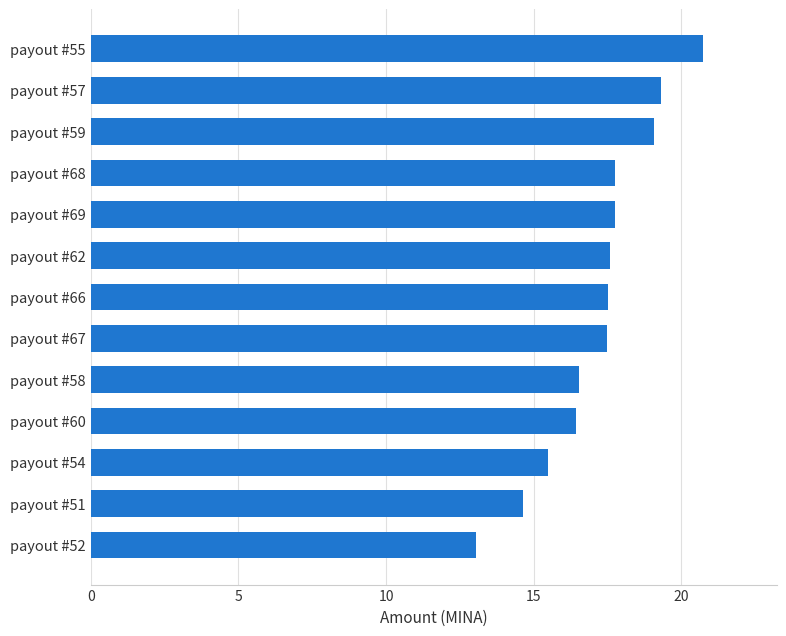

What is the difference between the values at payout #55 and payout #69?

3.0